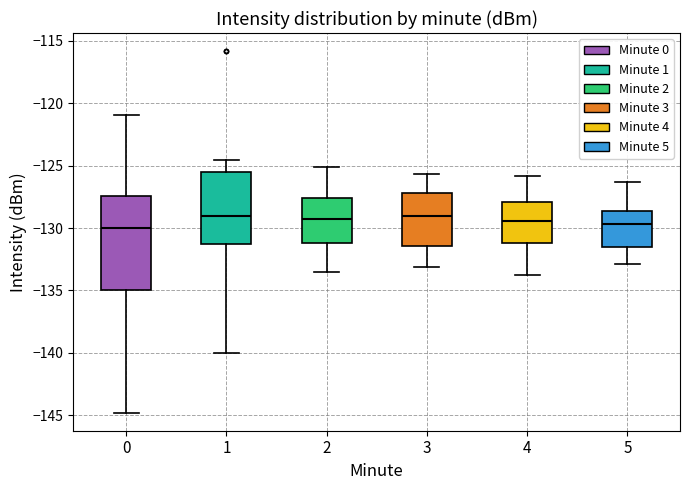

Which box is the tallest, from its lower edge to its upper edge?

0